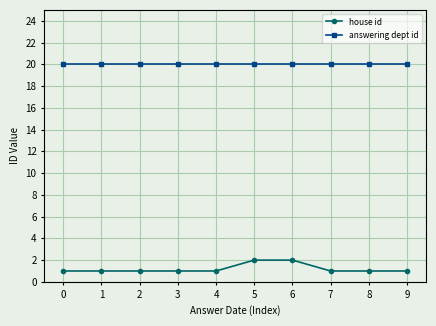

At how many categories does at least one series exceed 13?

10